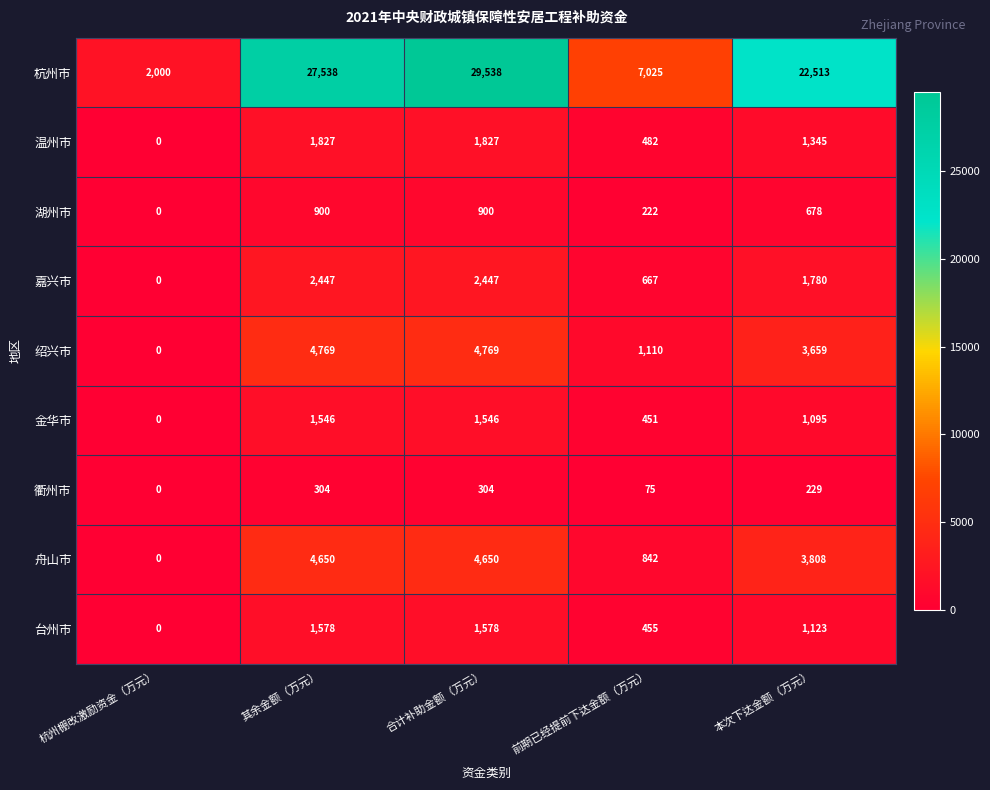

At how many categories does at least one series exceed 26873?

2